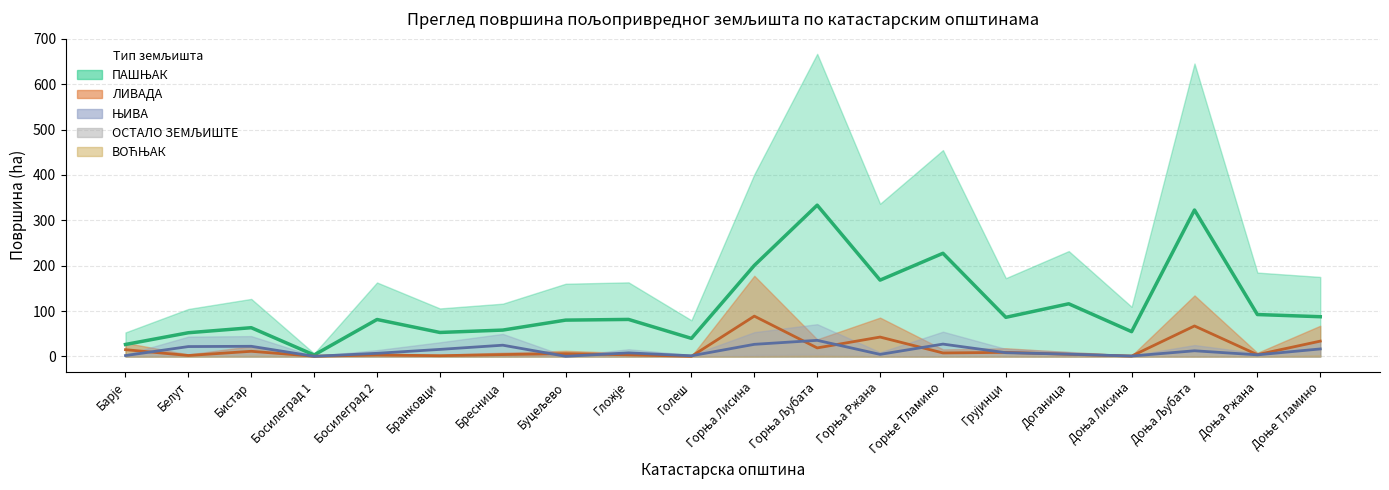

What position from the left is Голеш?

10